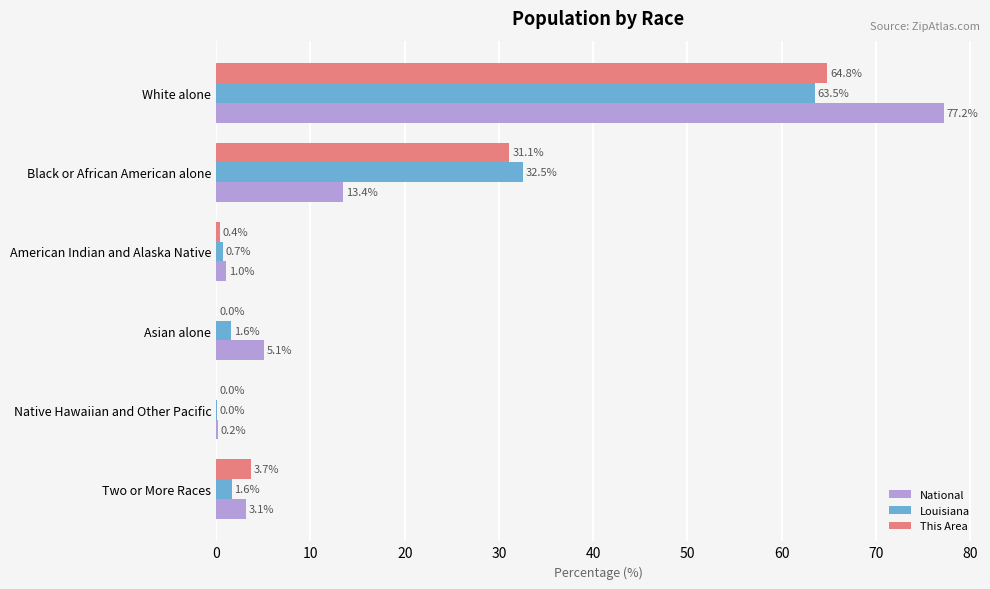

Which series changed the most between White alone and American Indian and Alaska Native?

National